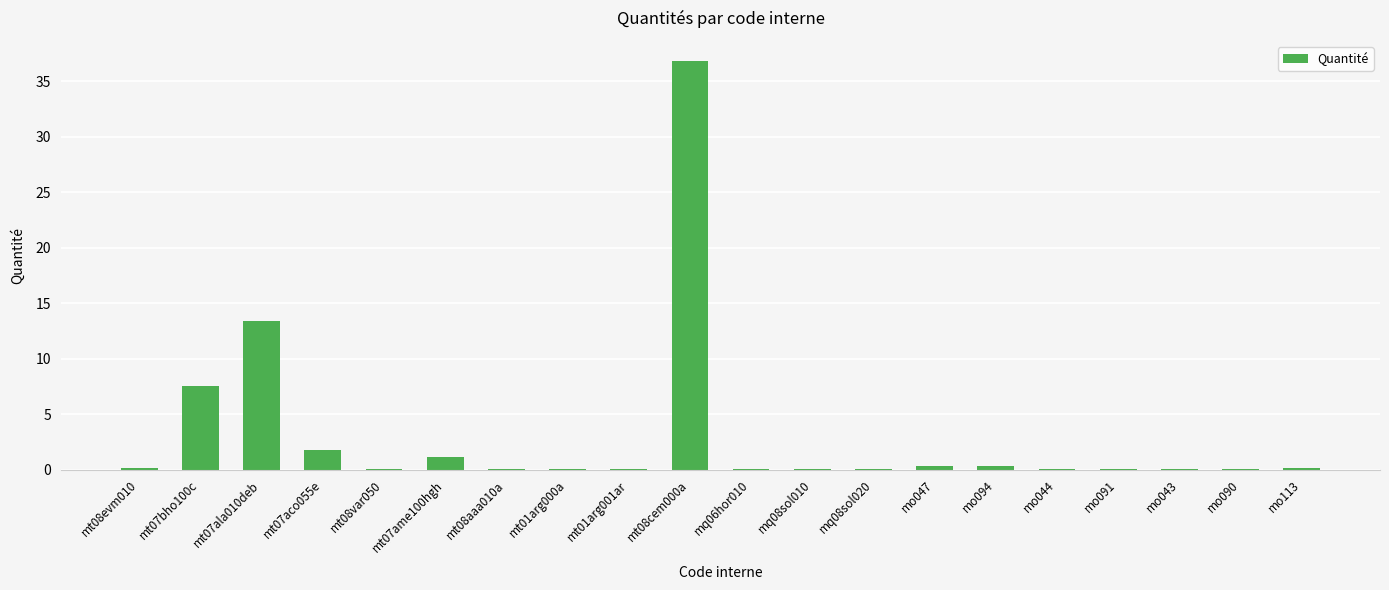

Are the bars horizontal?

No